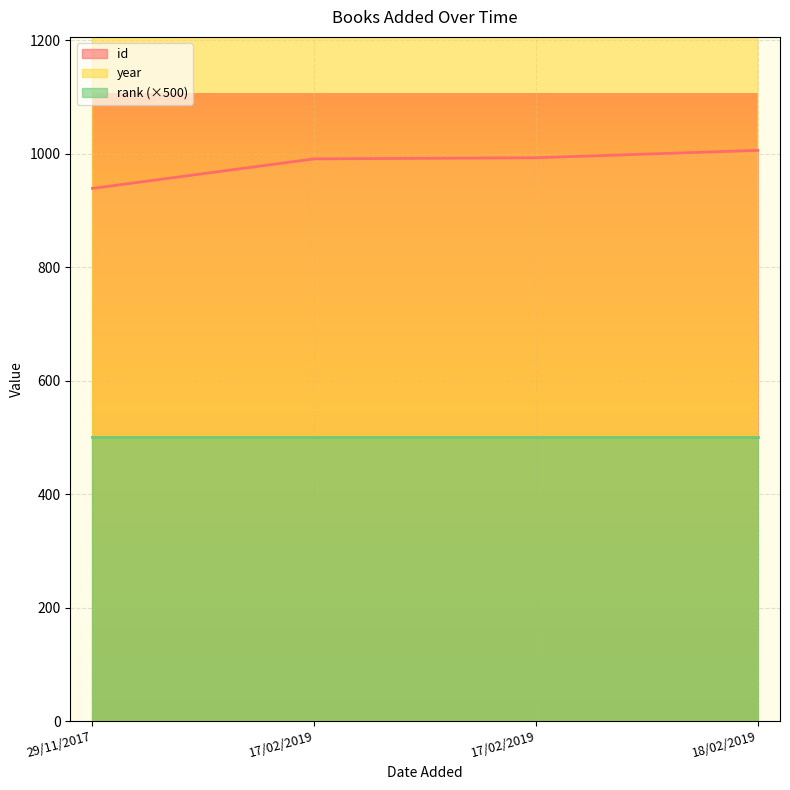

How many data points in id are above 993?

1